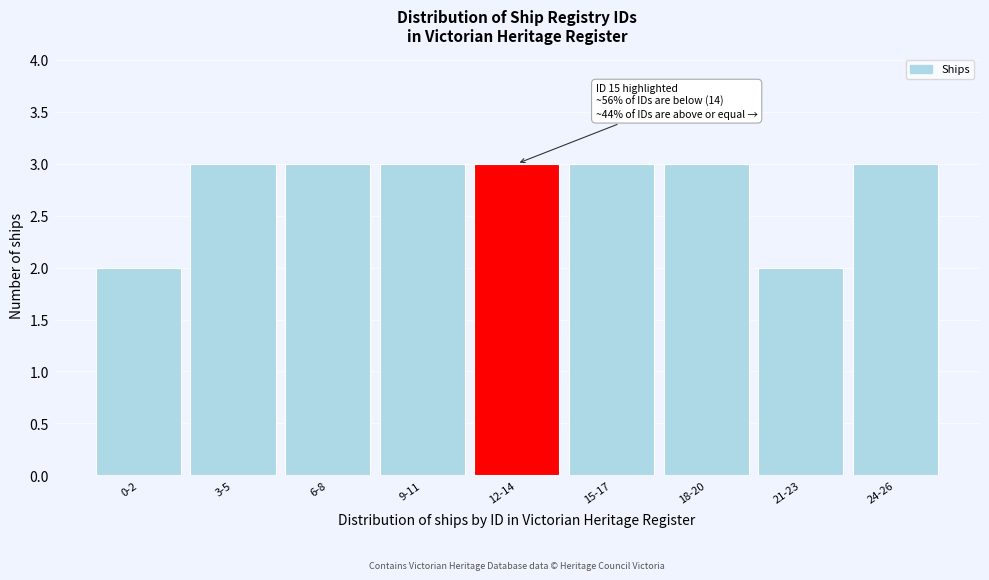

Reading left to right, transcribe all the data shown in this chart.

0-2=2	3-5=3	6-8=3	9-11=3	12-14=3	15-17=3	18-20=3	21-23=2	24-26=3